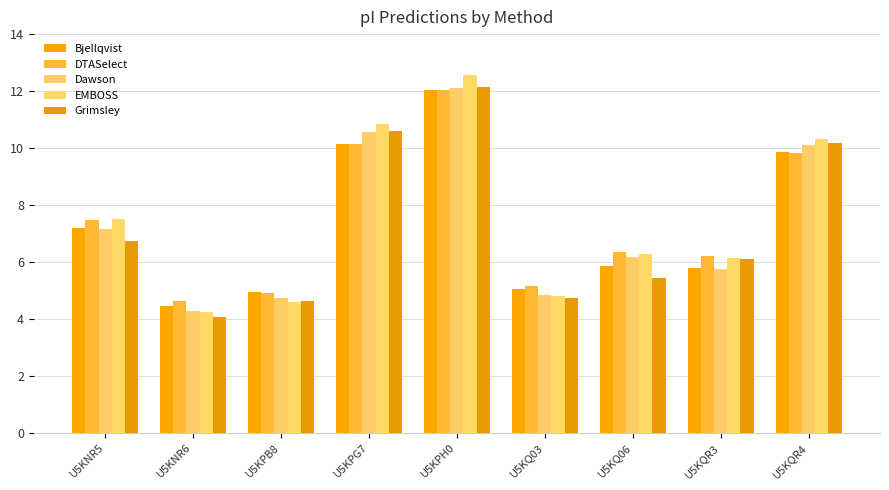

What is the sum of all DTASelect values?

66.7